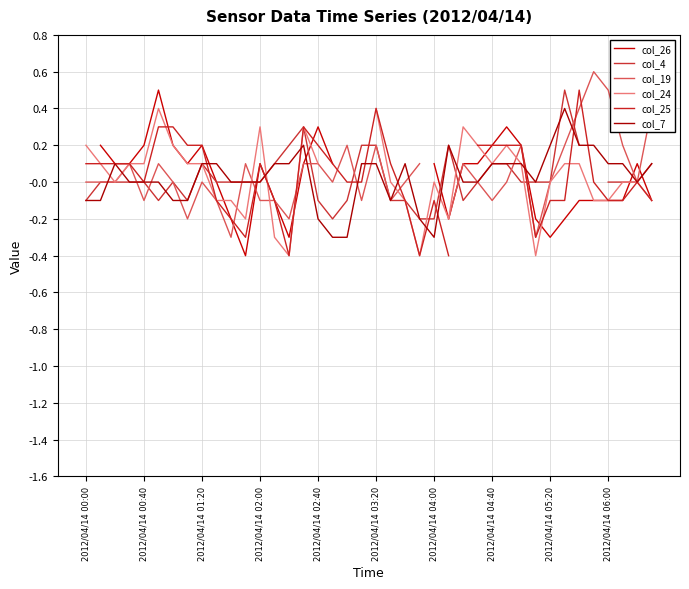

What is the approximate value of col_24 at 22?

-0.1